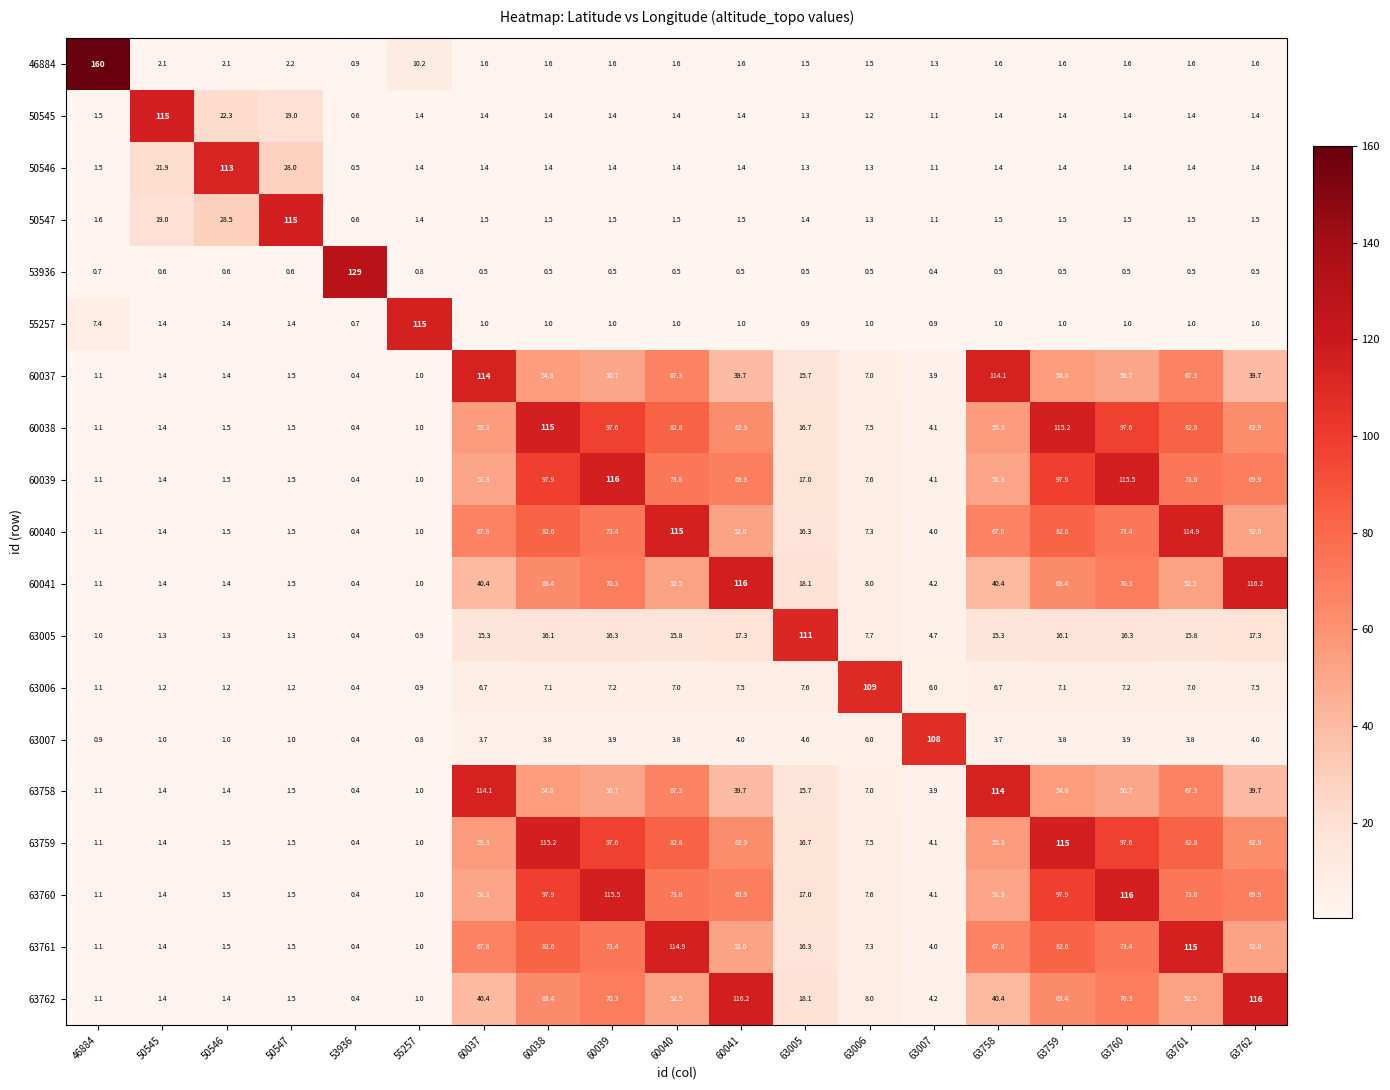

What is the total value across all series at 63761?

816.7